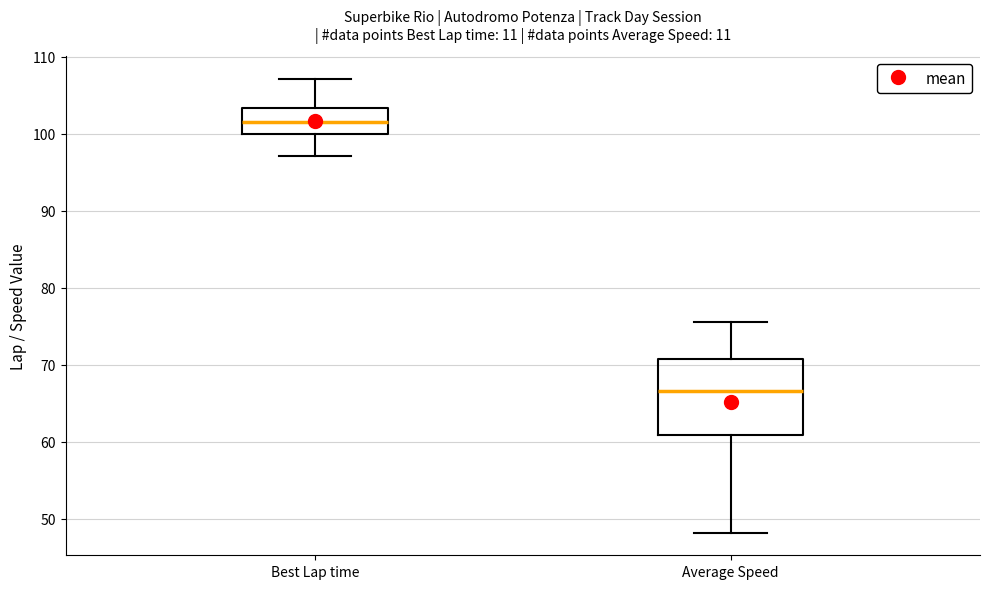

Reading left to right, transcribe this box plot: for each box, give where its median line is, the range the box spans, and where its two whiskers end, as read against the y-axis. The values are not printed on the chart, so give them approximately, as read against the axis.

Best Lap time: median 102, box 100 to 103, whiskers 97 to 107
Average Speed: median 67, box 61 to 71, whiskers 48 to 75